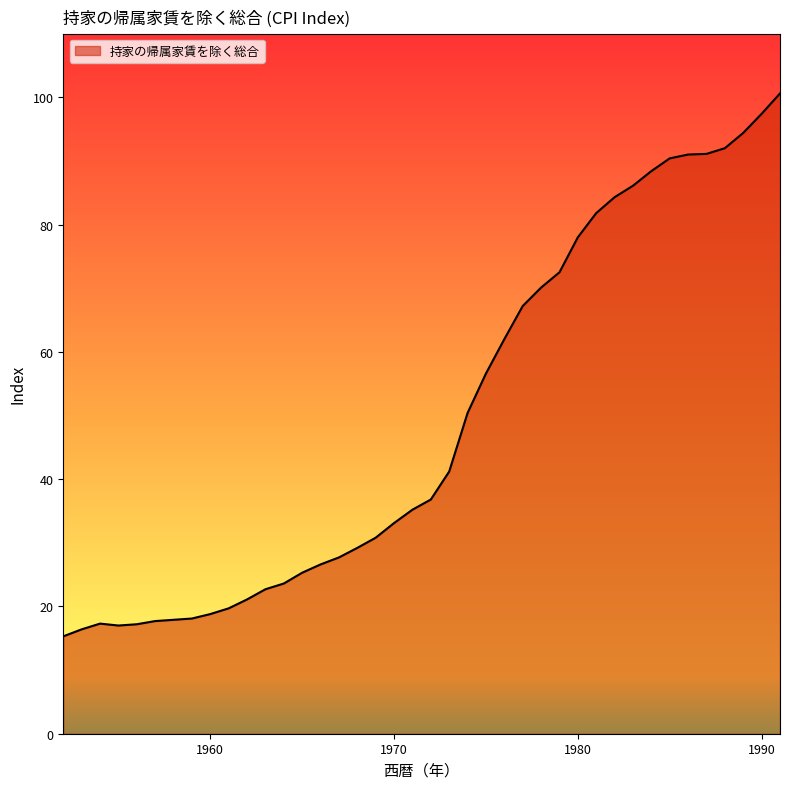

What is the difference between the maximum and minimum values?

85.3